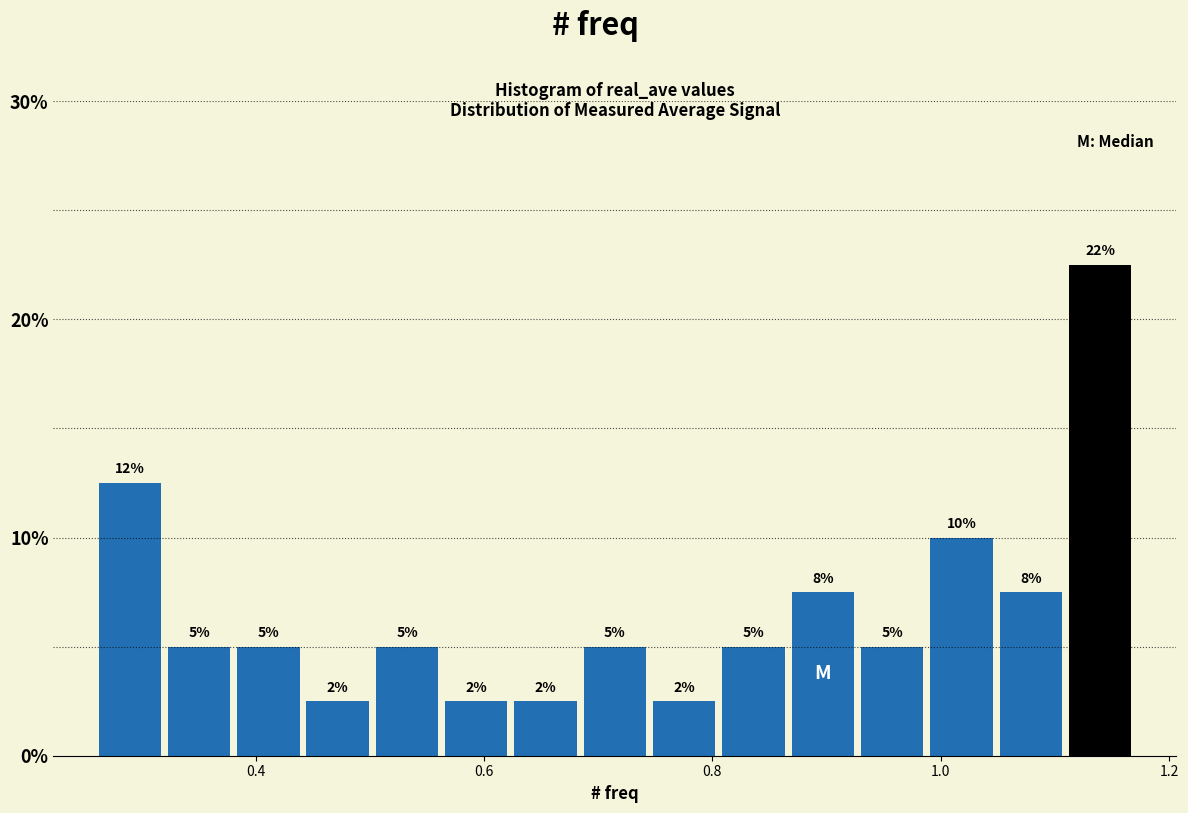

Around what value on the x-axis is the tallest bar? Give the approximate position of its centre, as read against the axis.

1.14